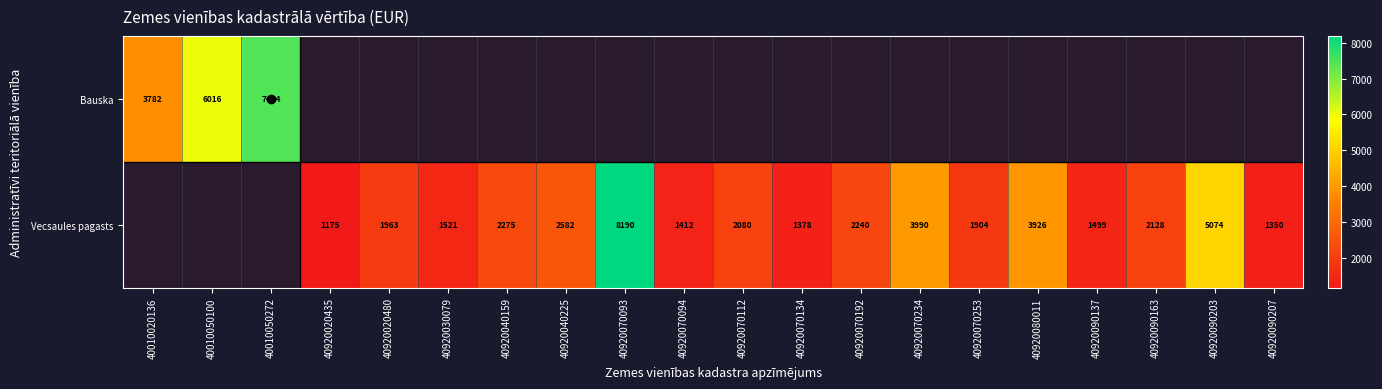

True or false: Vecsaules pagasts has a value of 874 at 40920070094.

False